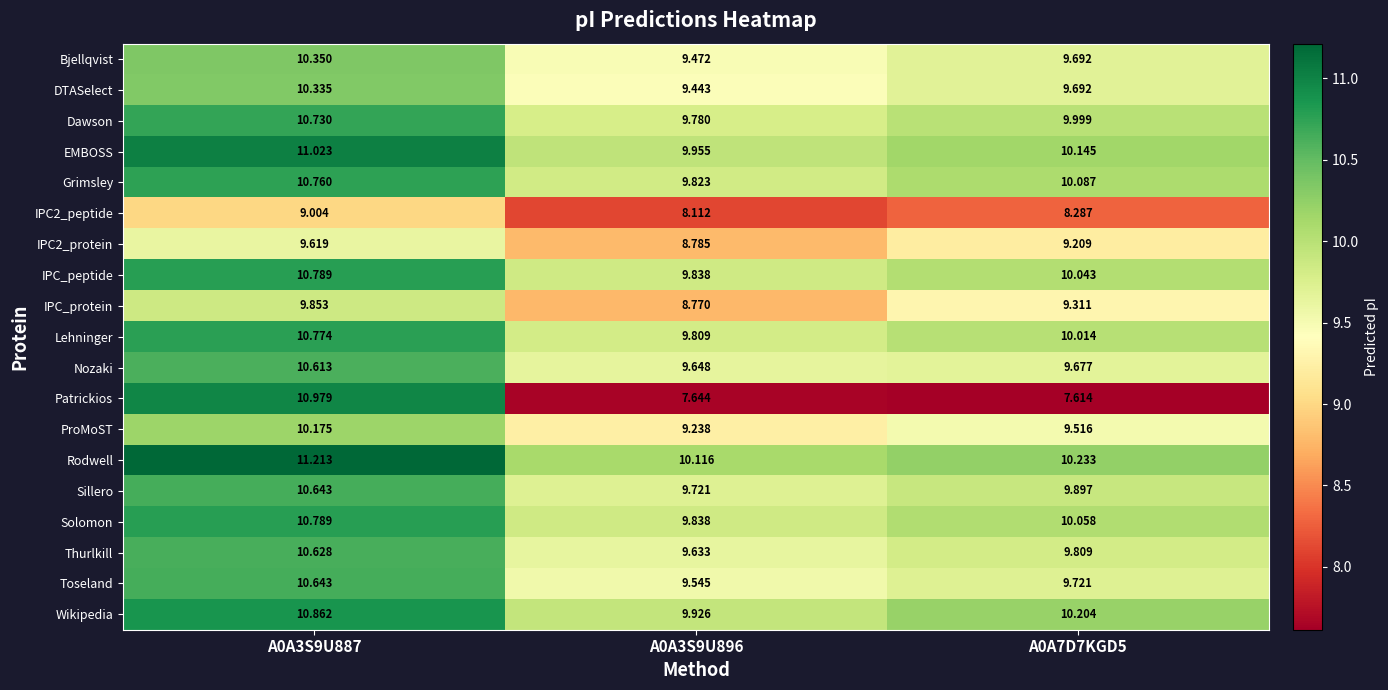

Which series has the largest range (max minus min)?

Patrickios